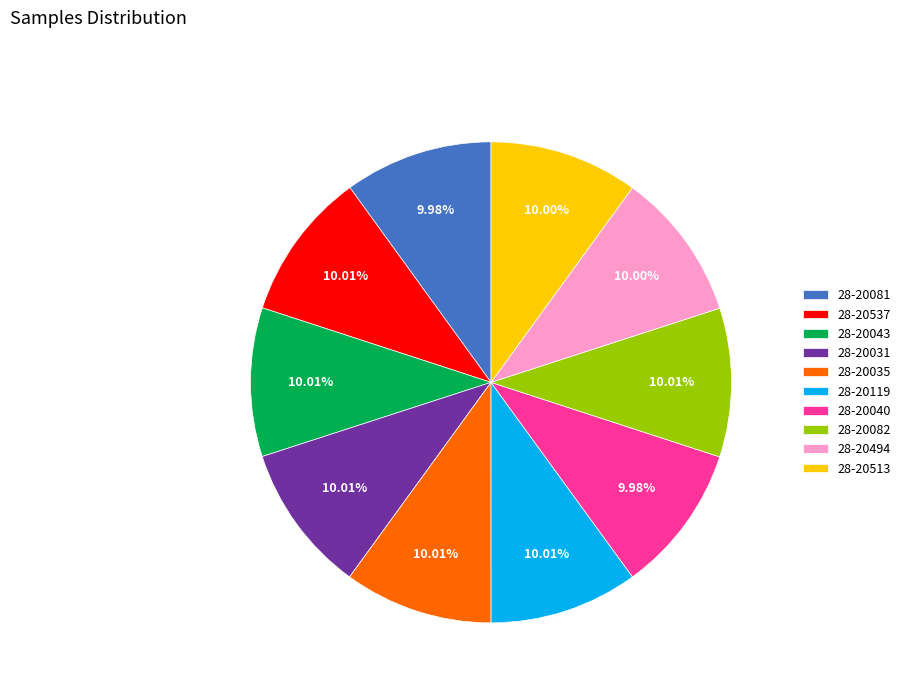

To the nearest percent, what is the combined percentage of 28-20043 and 28-20040?

20%